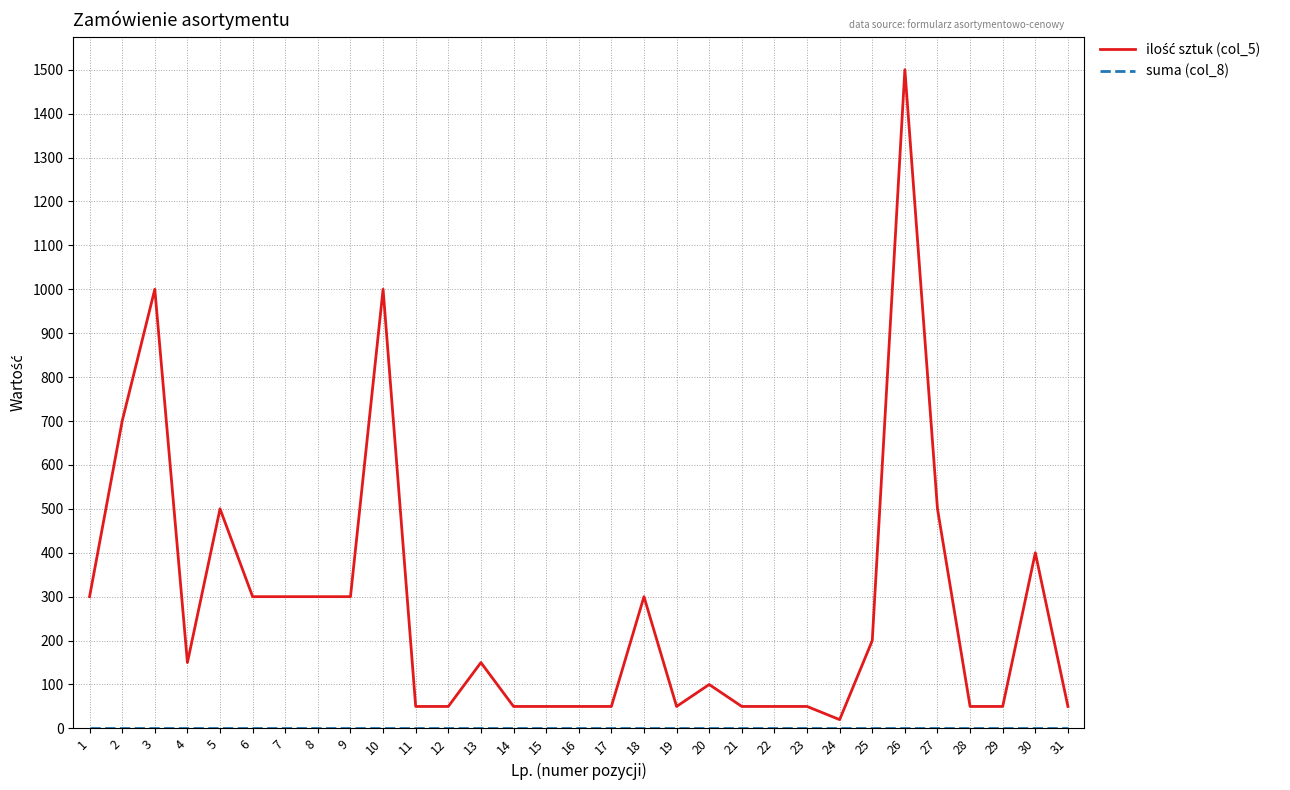

At which category is the sum across all series the highest?

26